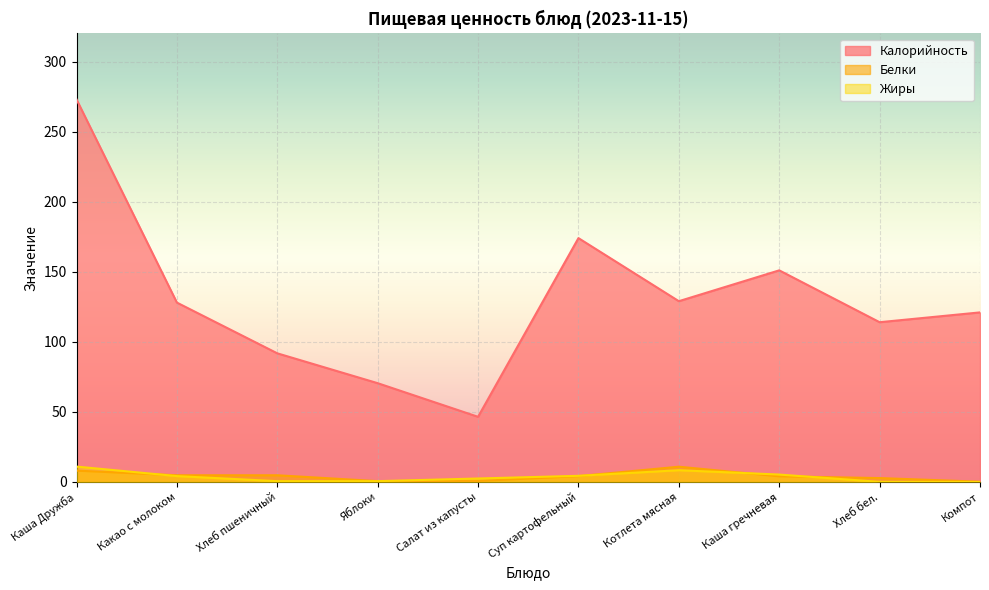

Where is the first local maximum for Калорийность?

Суп картофельный